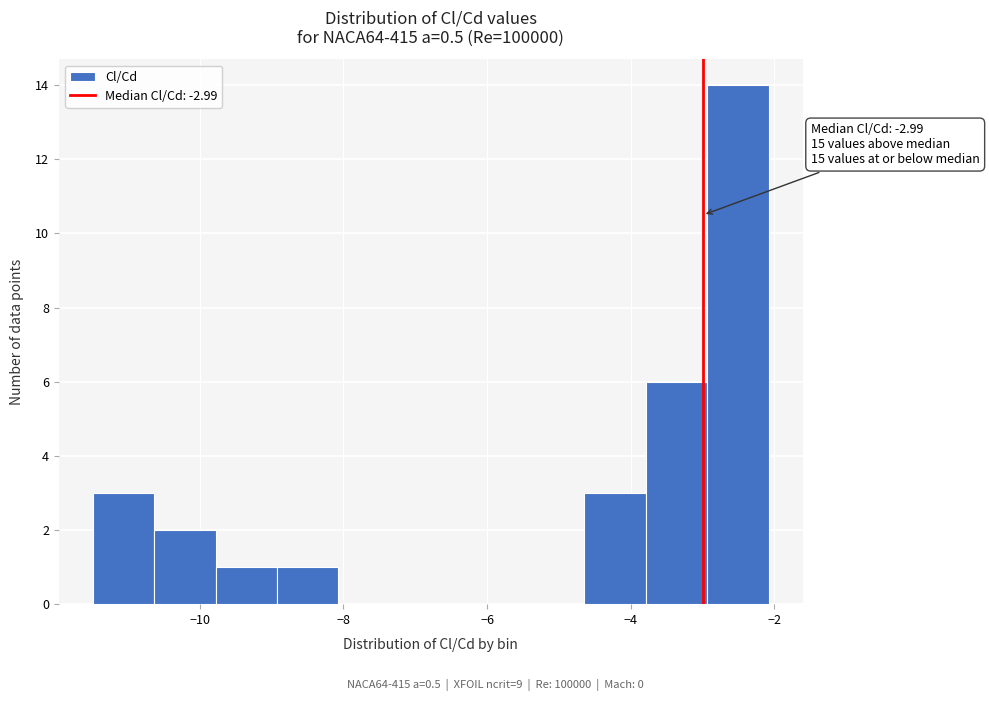

Over which range of the x-axis is the bar tallest?

-3.0 to -2.0